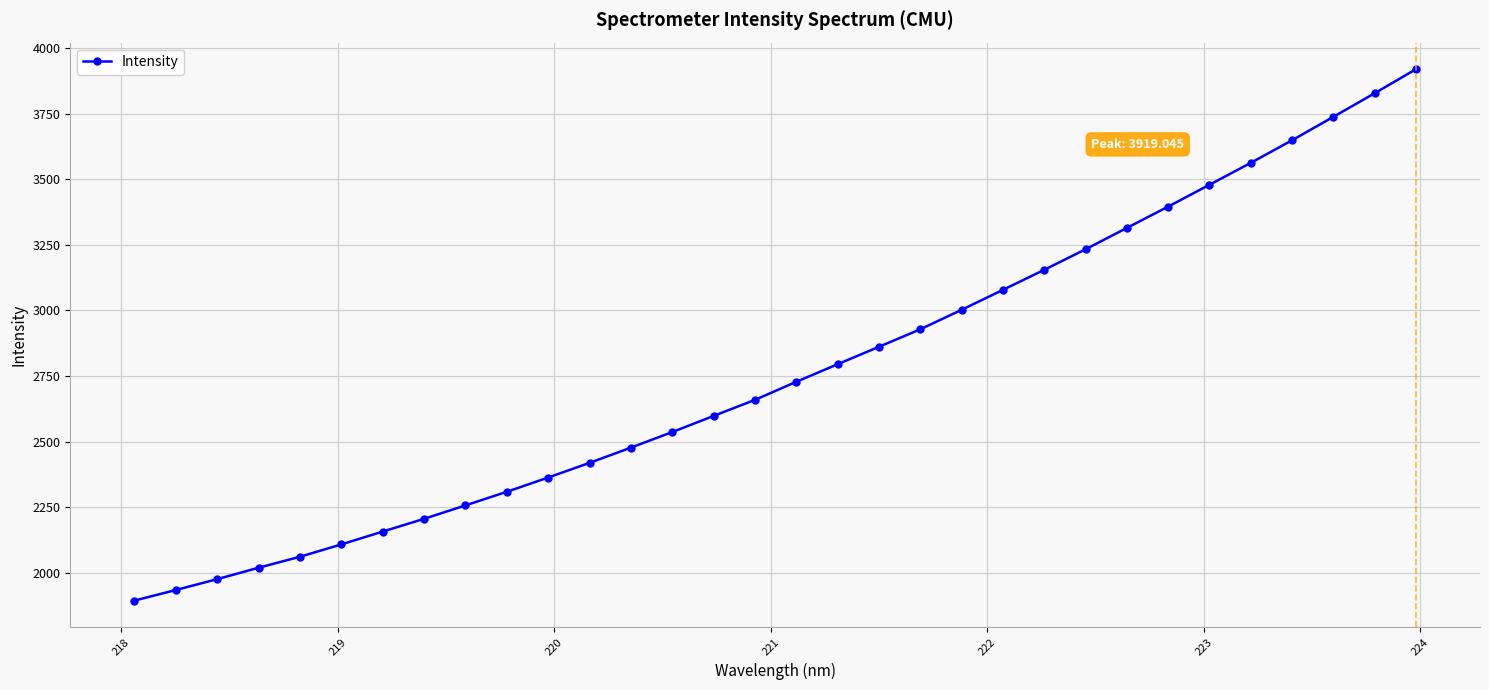

What is the sum of all values?

88631.6